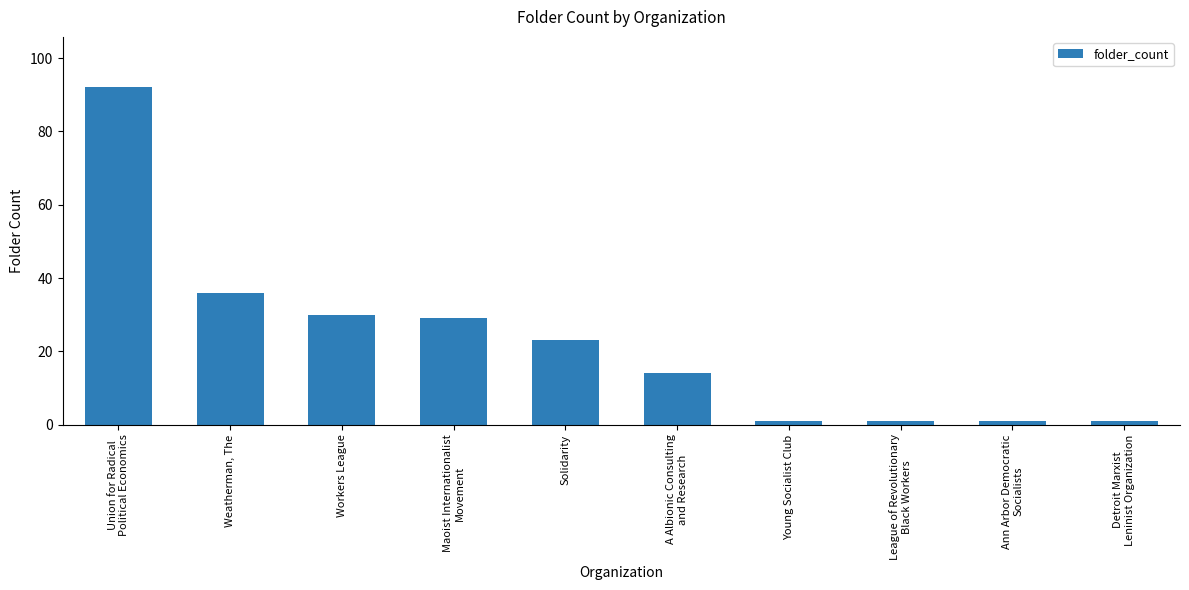

What is the smallest value displayed?

1